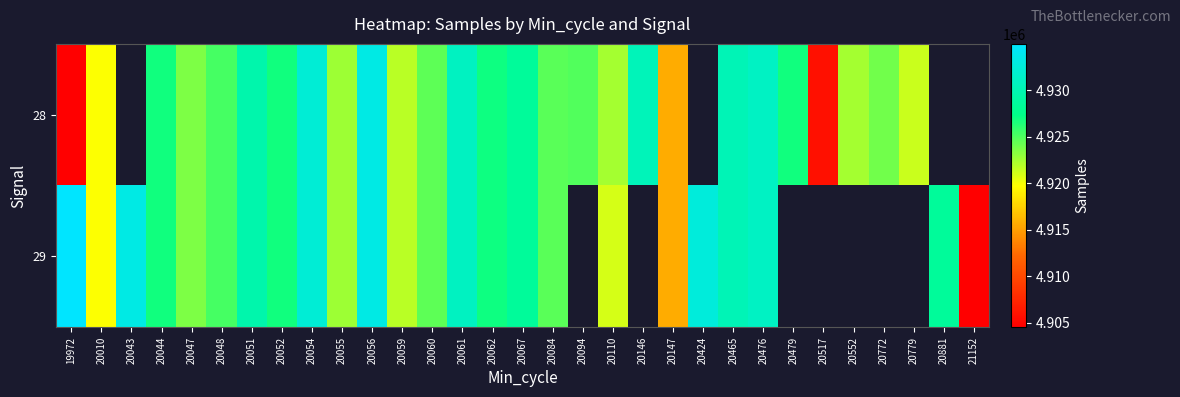

At how many categories does at least one series exceed 4930992?

6